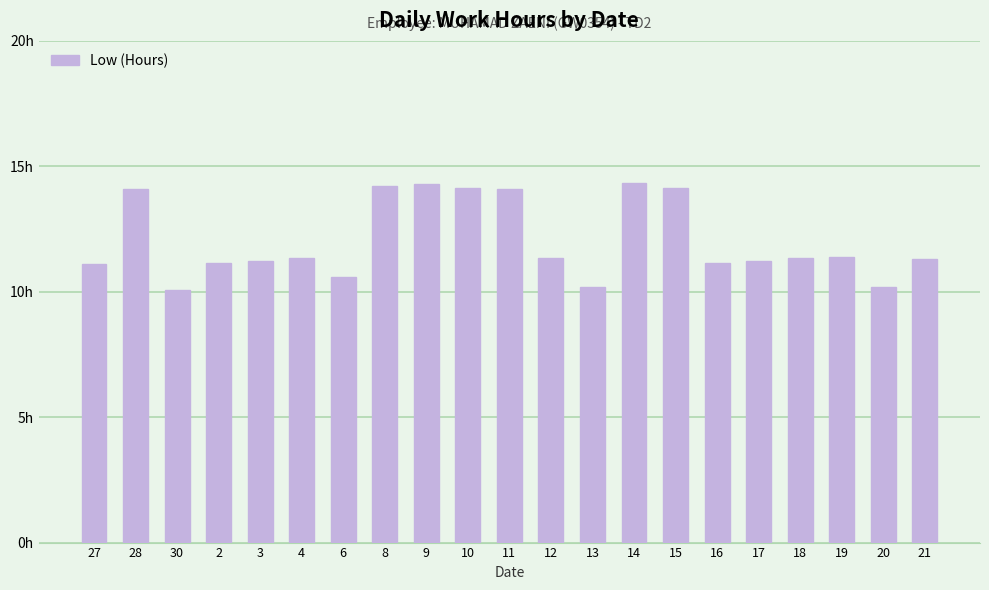

What is the value of the 7th bar from the left?

10.6